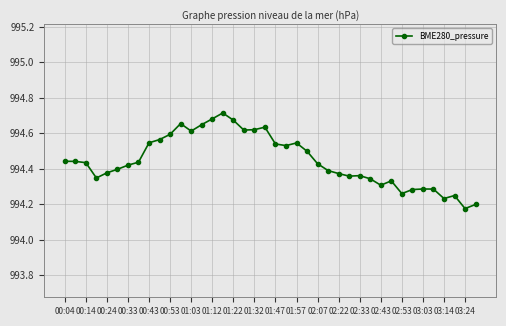

Count the values in the range 994 to 995.

40